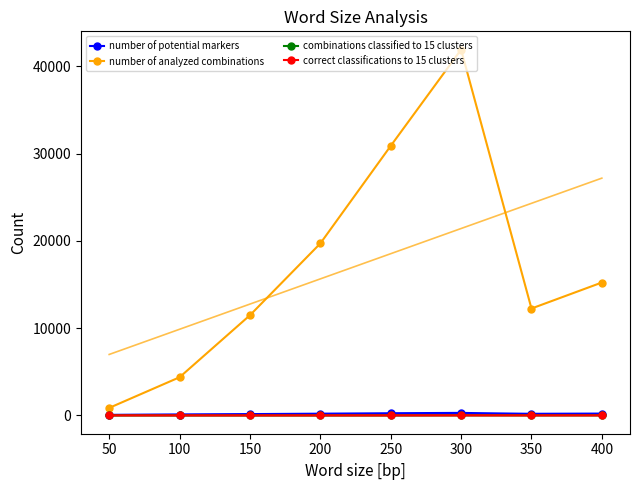

Which series has the largest total across all categories?

number of analyzed combinations